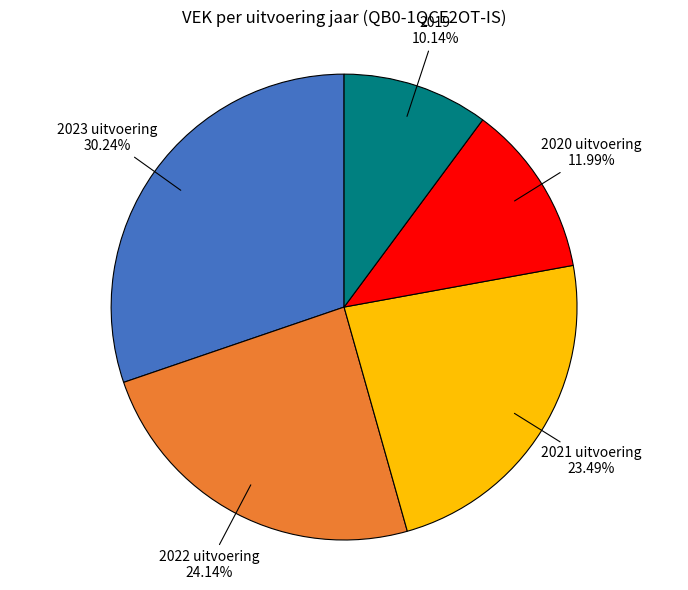

Does 2019 account for over 50% of the chart?

No